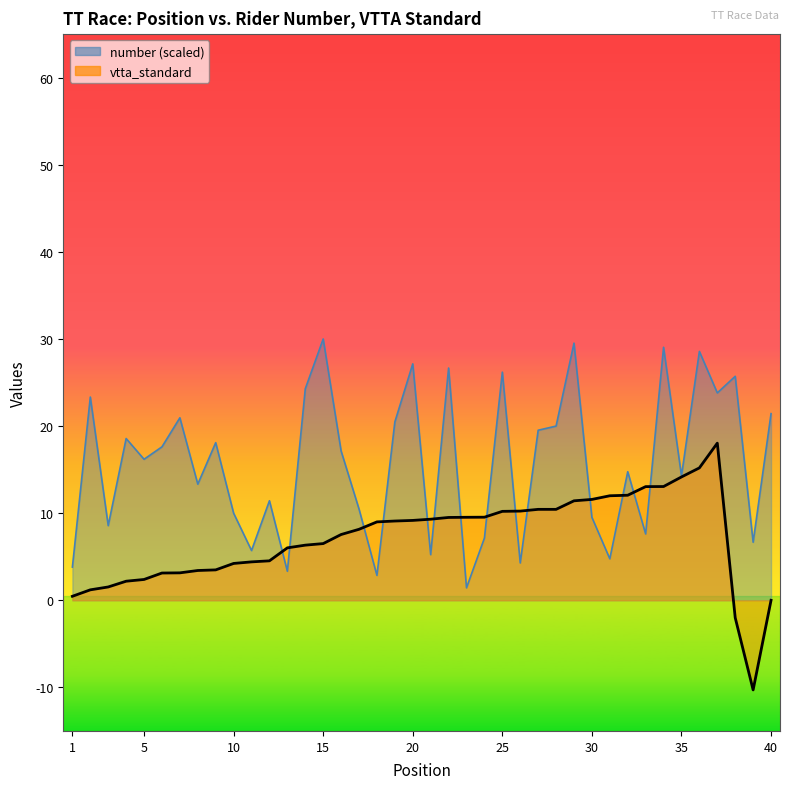

What is the maximum value shown in the chart?

30.0